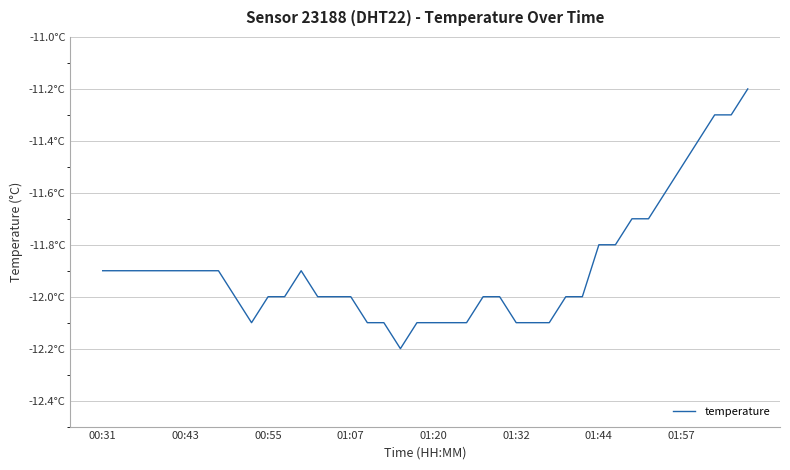

What is the value of the 38th point from the left?

-11.3